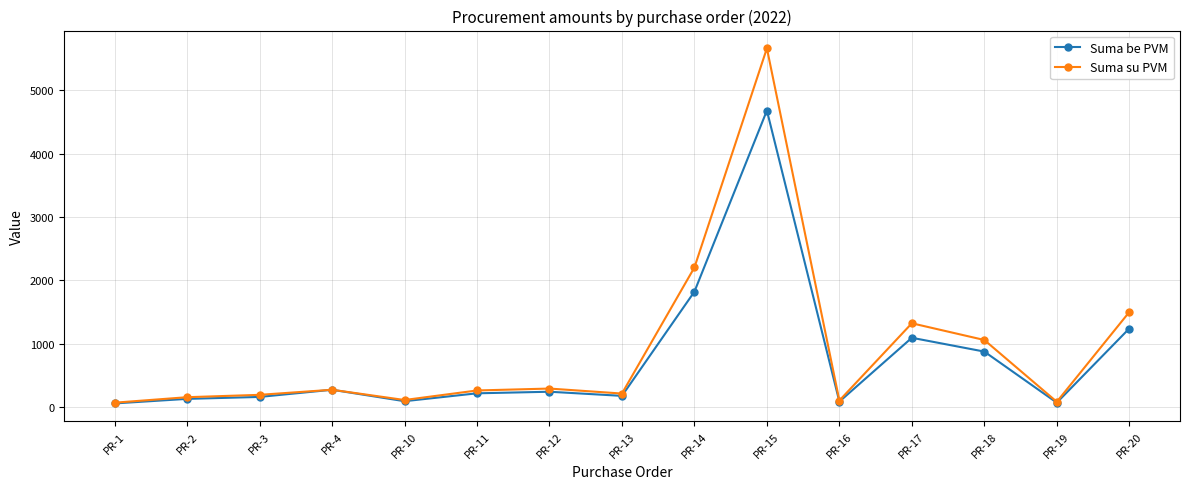

What is the sum of the Suma su PVM values at PR-12 and PR-2?

441.4